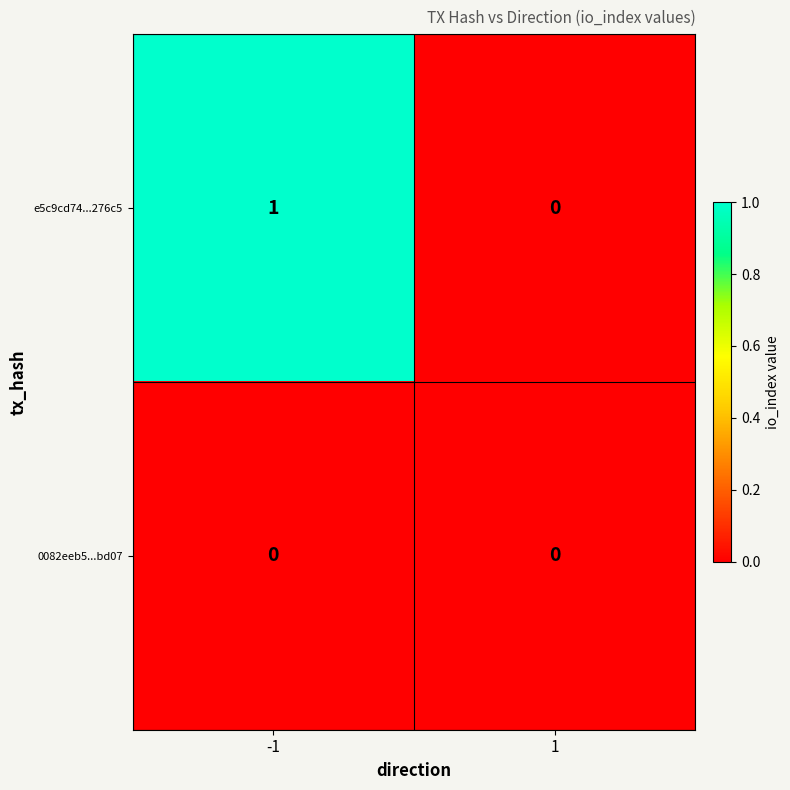

Which series has the largest range (max minus min)?

e5c9cd74...276c5